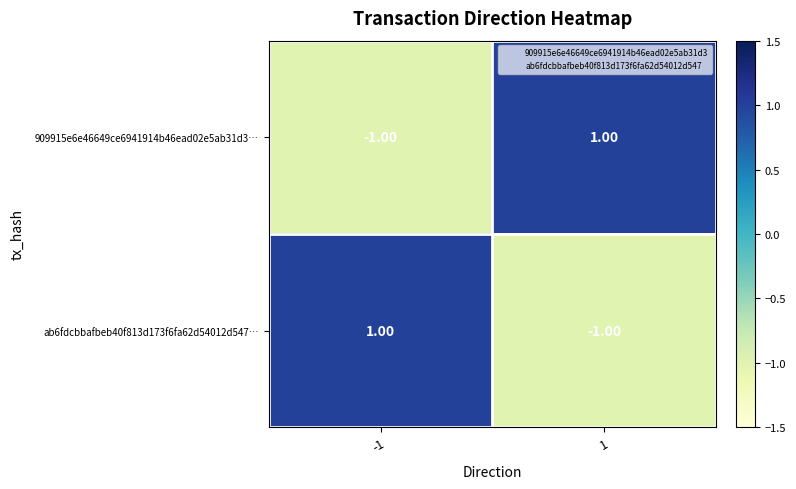

At 1, list the series in order from smallest to largest.

ab6fdcbbafbeb40f813d173f6fa62d54012d547…, 909915e6e46649ce6941914b46ead02e5ab31d3…